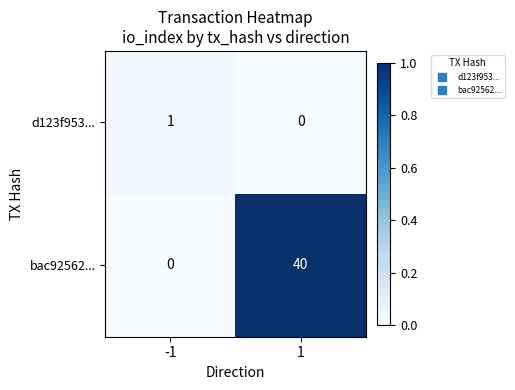

Reading left to right, what are all the values shown in this chart?

d123f953...: 1	0
bac92562...: 0	40